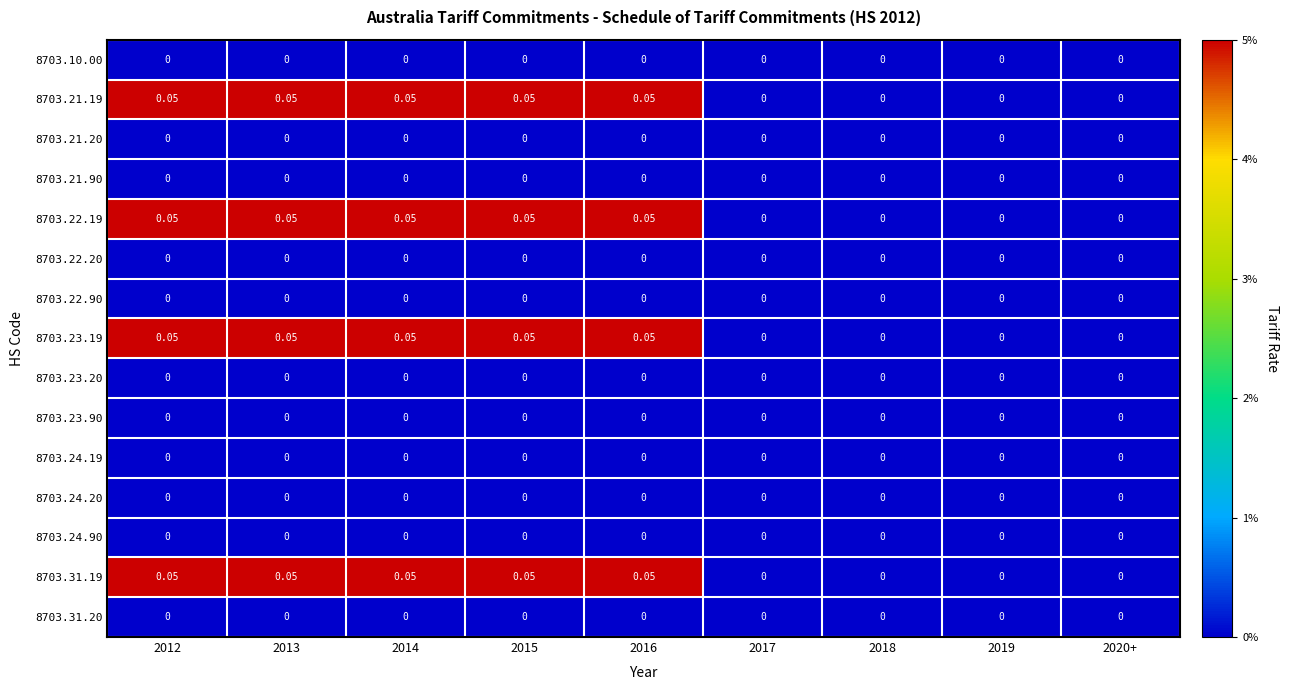

List the series in order of their peak value, highest first.

8703.21.19, 8703.22.19, 8703.23.19, 8703.31.19, 8703.10.00, 8703.21.20, 8703.21.90, 8703.22.20, 8703.22.90, 8703.23.20, 8703.23.90, 8703.24.19, 8703.24.20, 8703.24.90, 8703.31.20